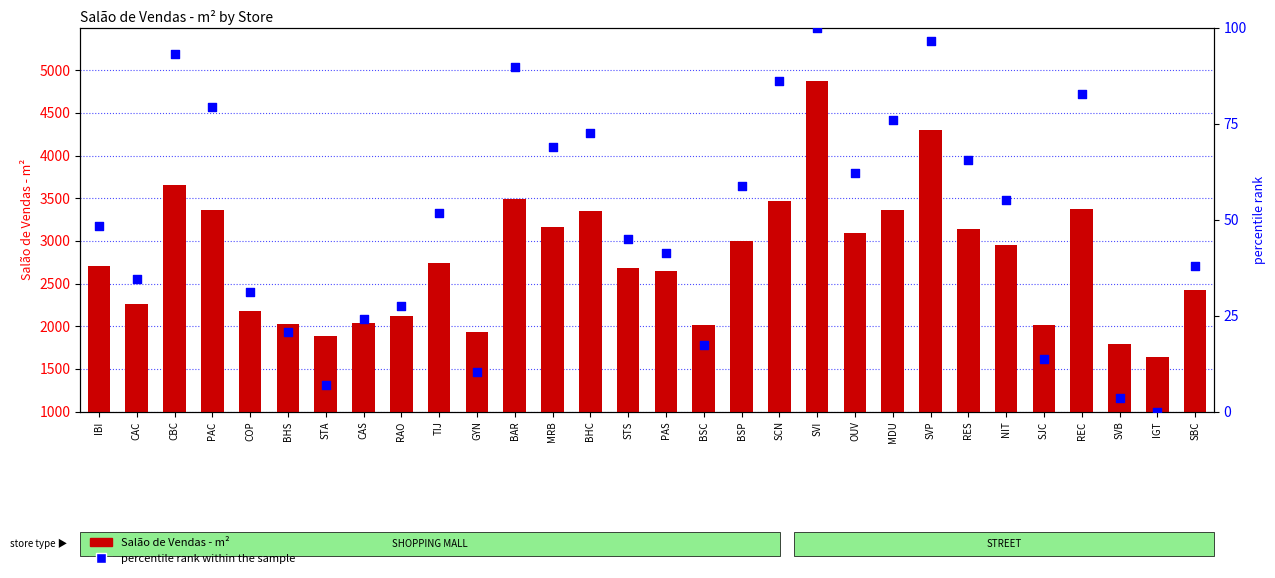

What is the total value across all series at BSC?

2031.3